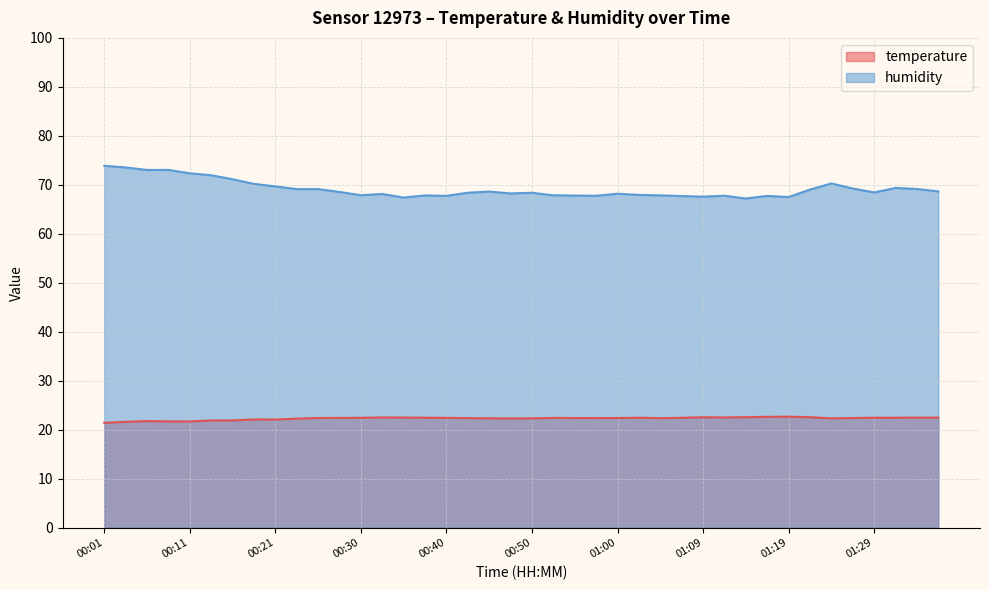

Reading left to right, transcribe all the data shown in this chart.

temperature: 21.4	21.6	21.8	21.7	21.7	21.9	21.9	22.1	22.1	22.2	22.4	22.4	22.4	22.5	22.5	22.4	22.4	22.4	22.3	22.3	22.3	22.4	22.4	22.4	22.4	22.4	22.3	22.4	22.5	22.5	22.5	22.6	22.6	22.5	22.3	22.4	22.4	22.4	22.4	22.4
humidity: 73.9	73.5	73.0	73.0	72.3	72.0	71.1	70.2	69.7	69.1	69.1	68.5	67.9	68.1	67.4	67.8	67.7	68.4	68.6	68.2	68.4	67.9	67.8	67.8	68.2	67.9	67.8	67.7	67.6	67.8	67.2	67.7	67.5	69.0	70.3	69.2	68.4	69.4	69.2	68.6